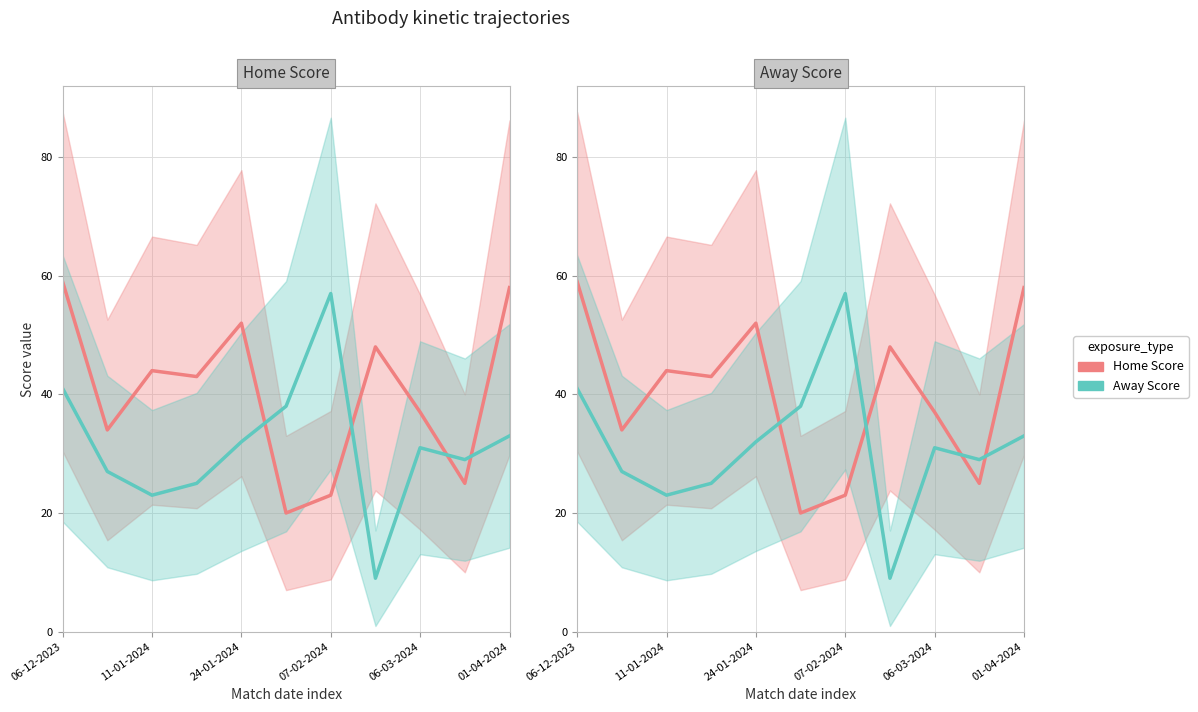

What position from the left is 06-12-2023?

1